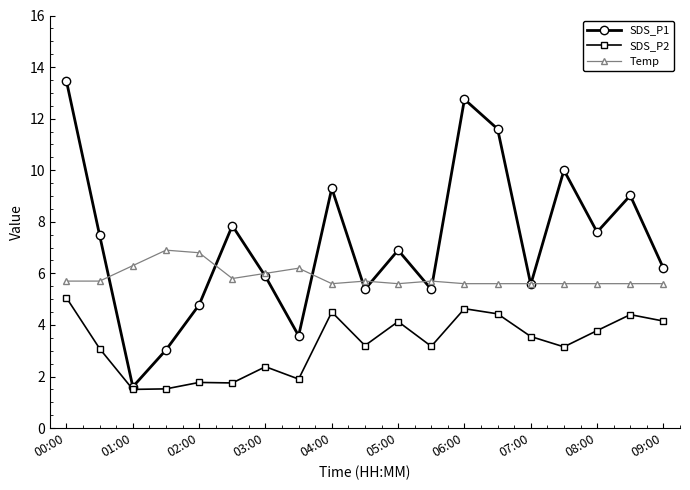

What is the minimum value shown in the chart?

1.5